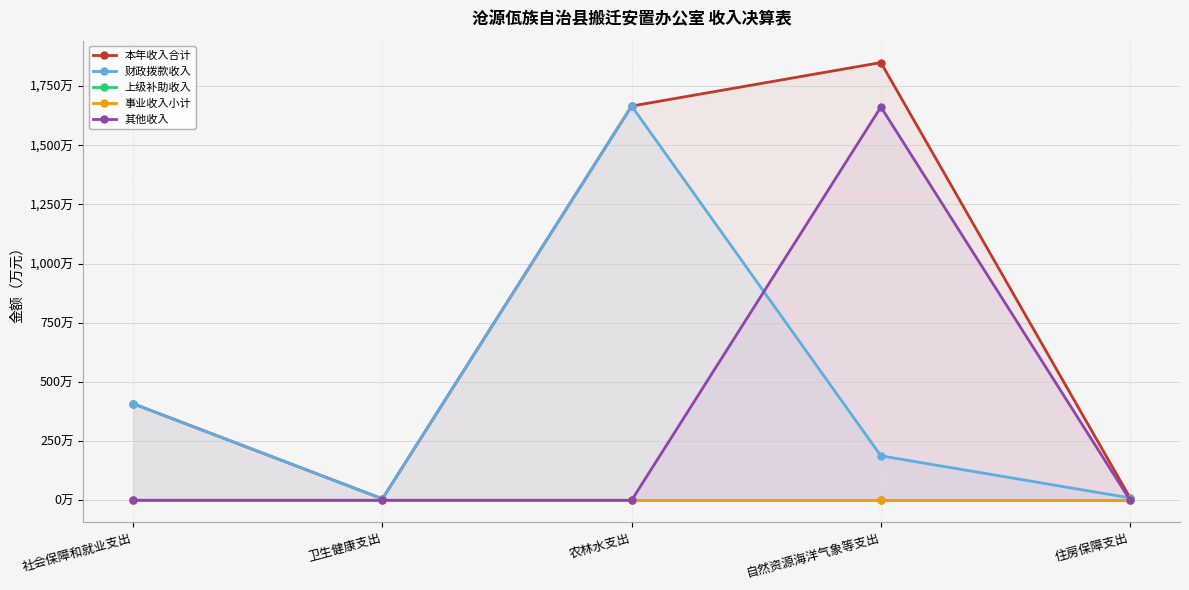

How many distinct data groups are displayed?

5